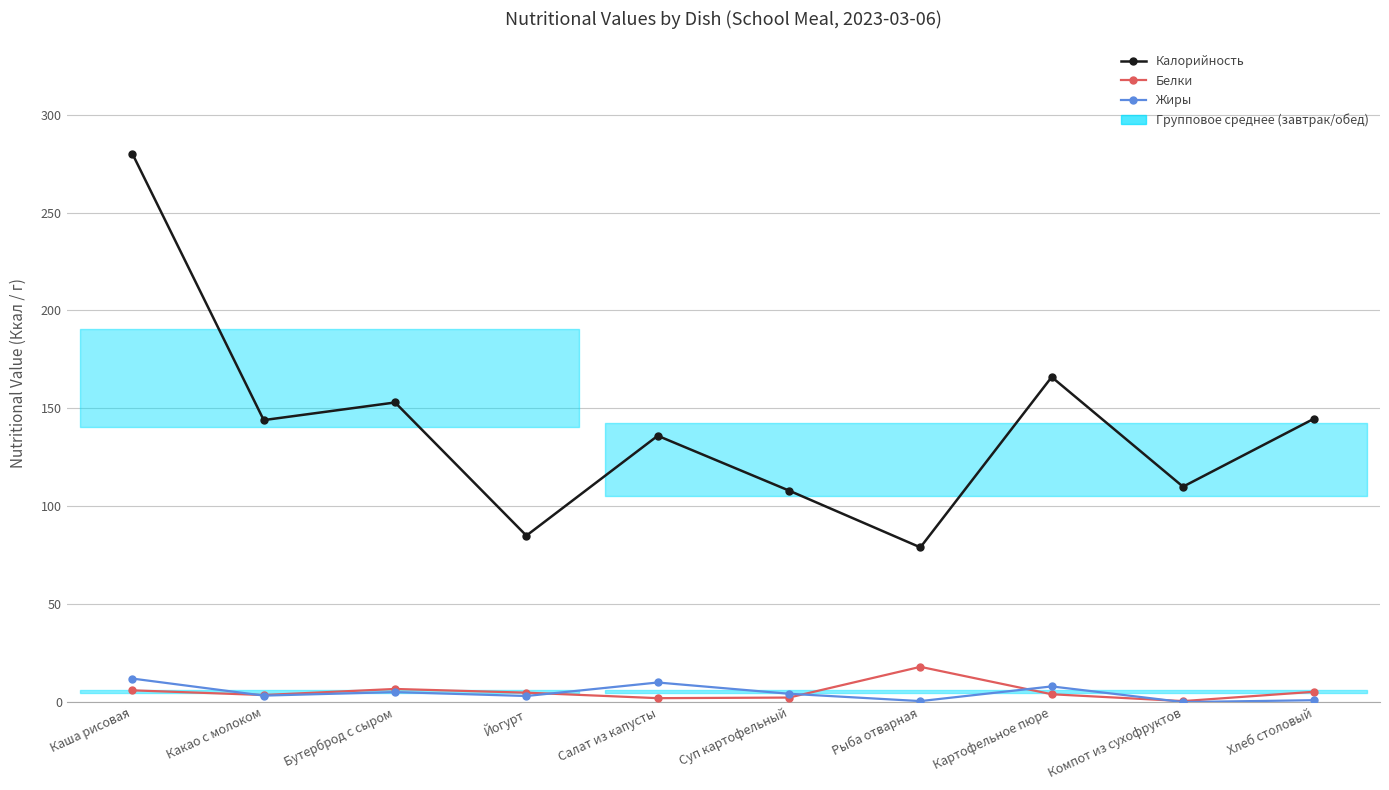

Which series has the widest spread of values?

Калорийность